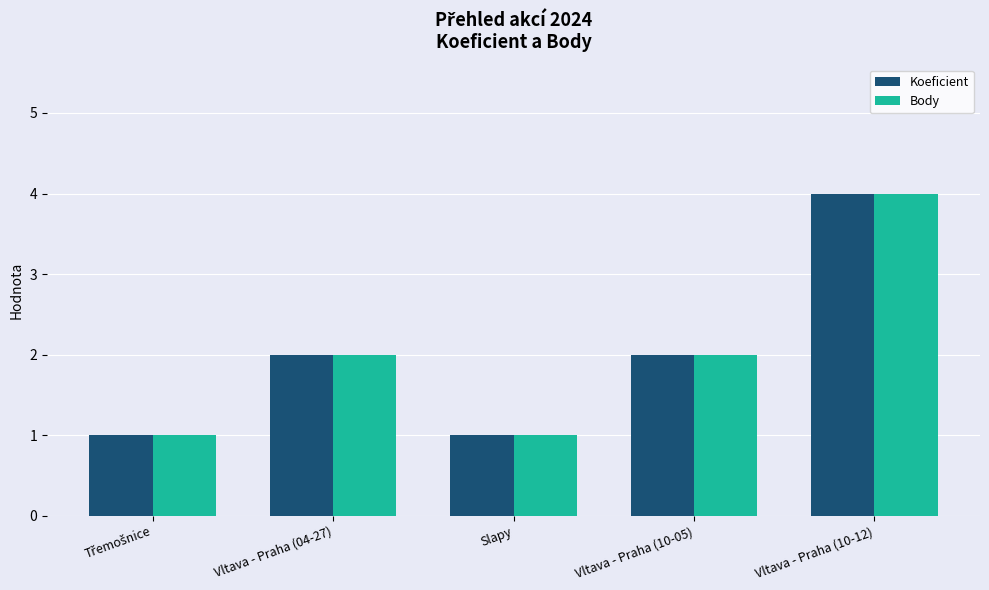

What are all the series names shown in the legend?

Koeficient, Body